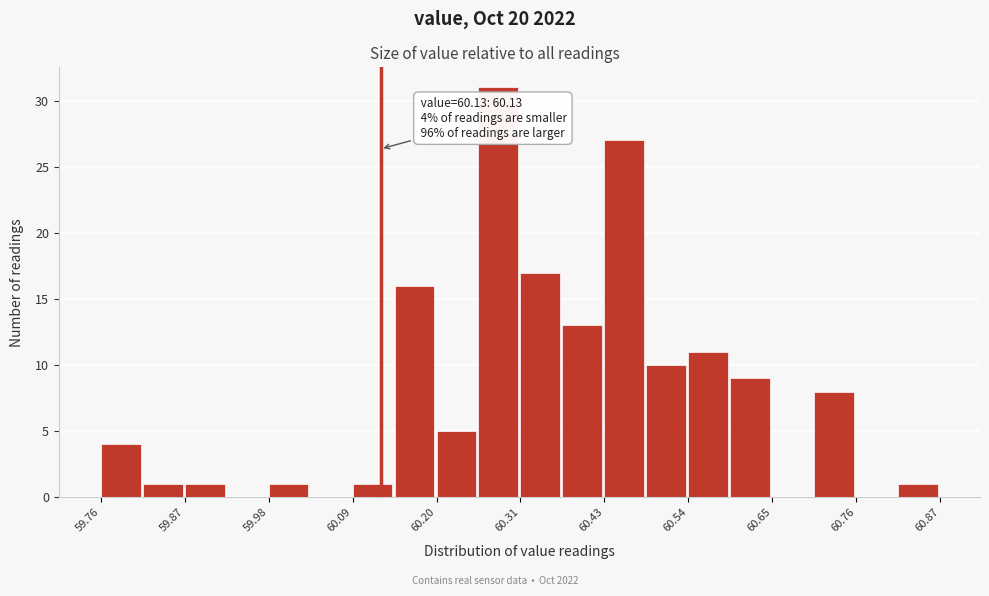

Read against the x-axis, roughly where is the centre of the tallest bar?

60.28